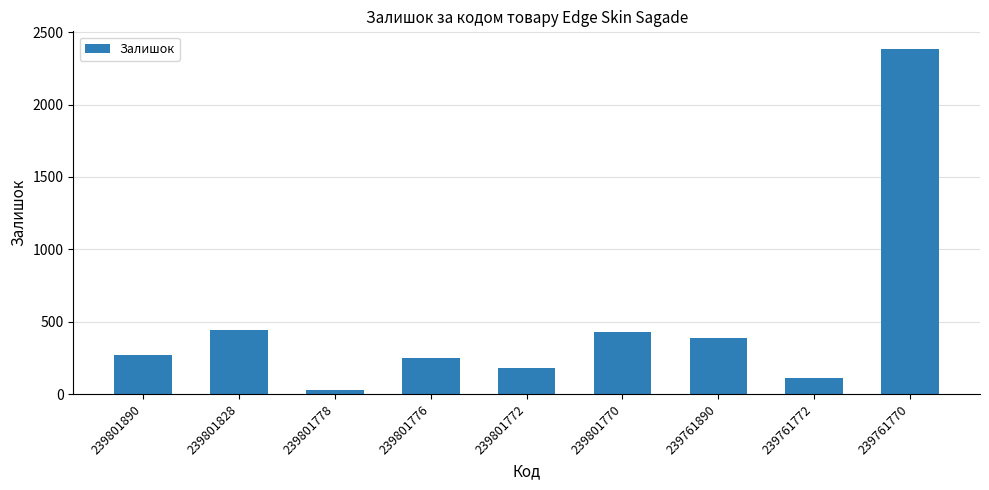

What is the value of the 5th bar from the left?

180